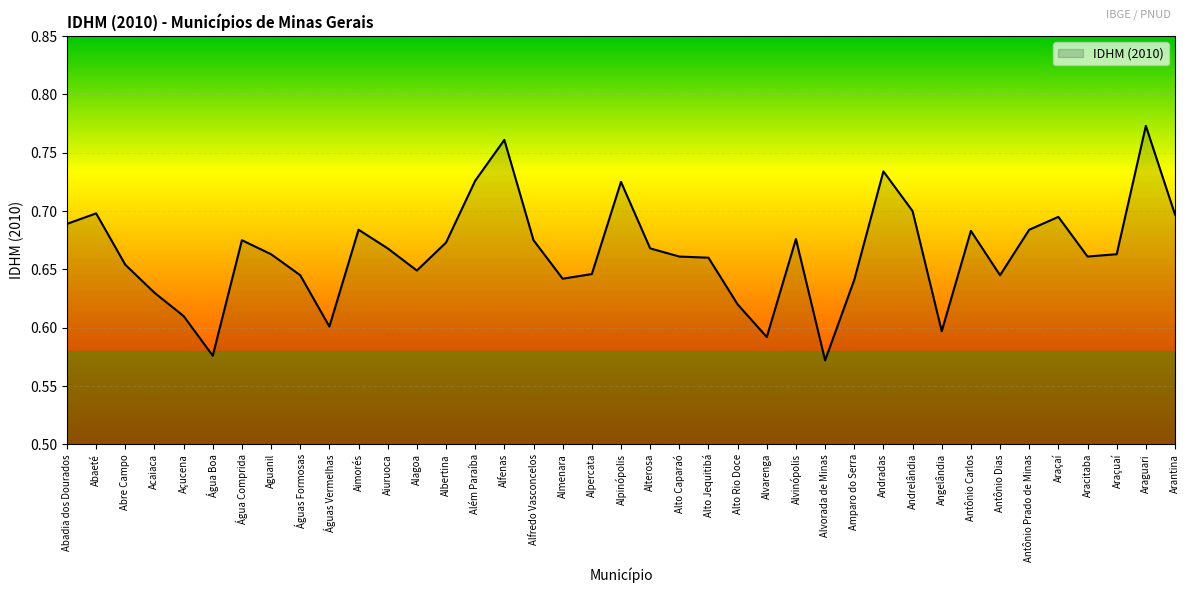

Does the chart have visible grid lines?

Yes